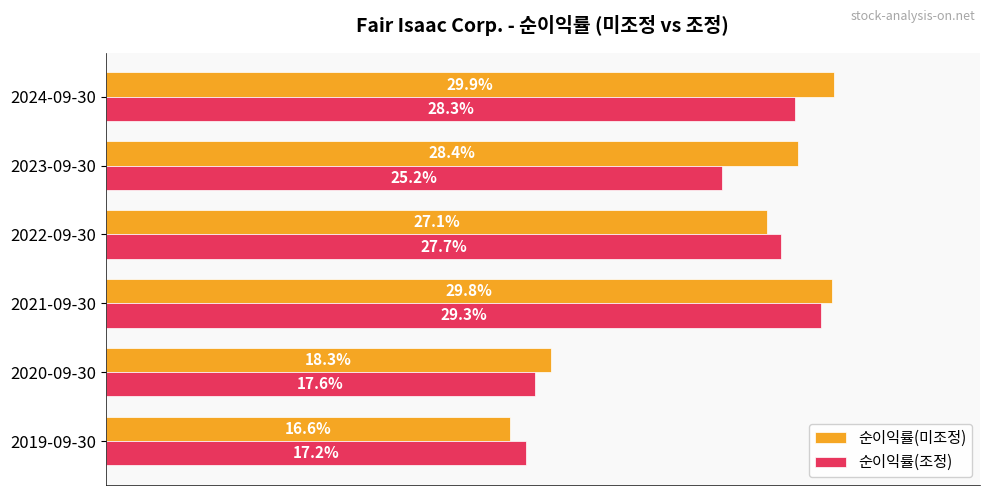

List the series in order of their overall mean, highest first.

순이익률(미조정), 순이익률(조정)